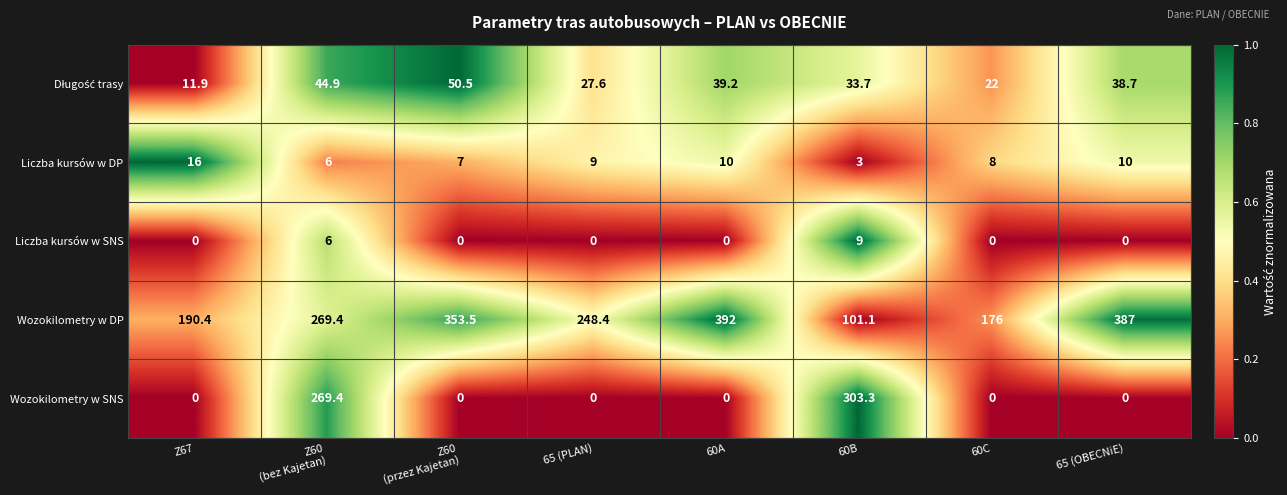

What is the difference between the Liczba kursów w DP values at 60B and 60C?

5.0